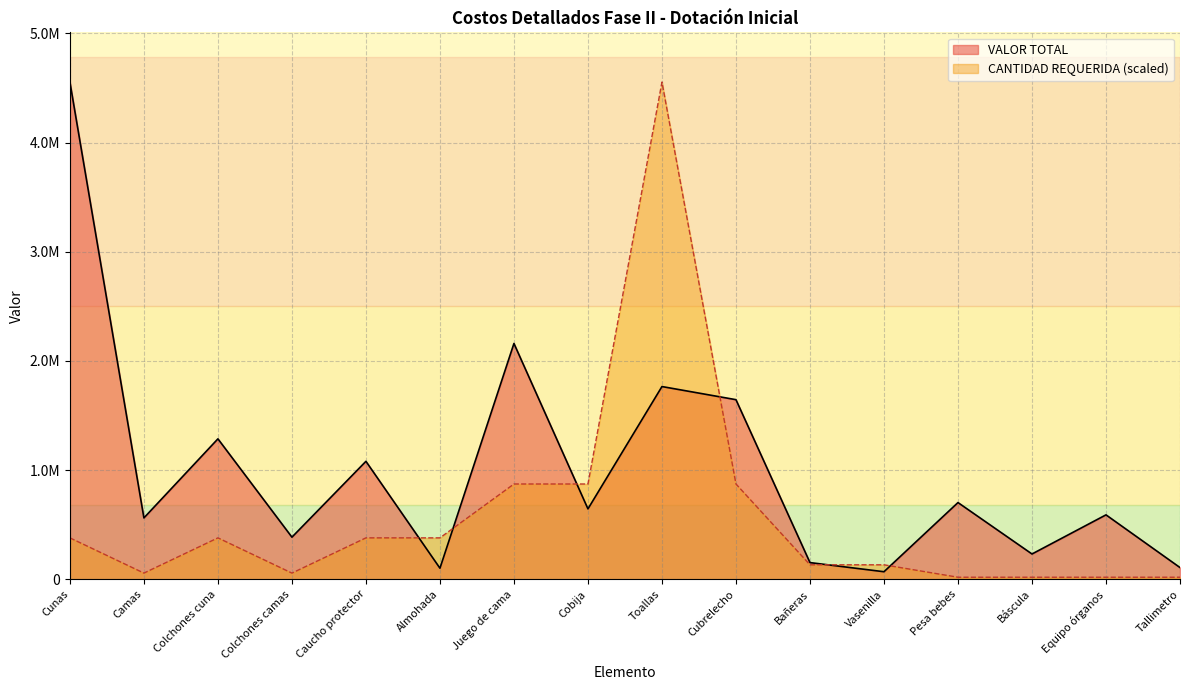

Does the chart display data point markers on the line(s)?

No